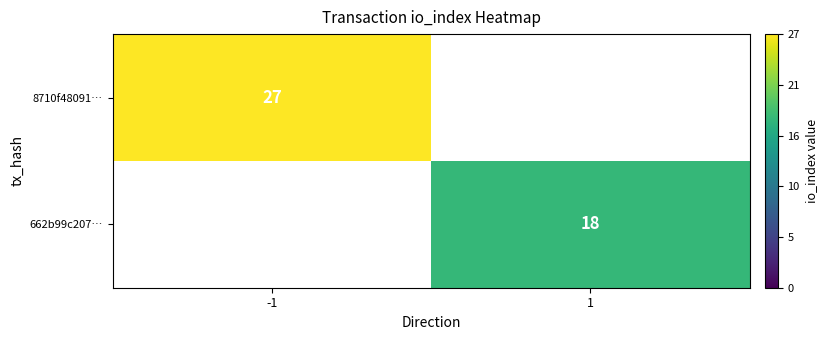

True or false: 662b99c207… has a value of 18 at 1.

True